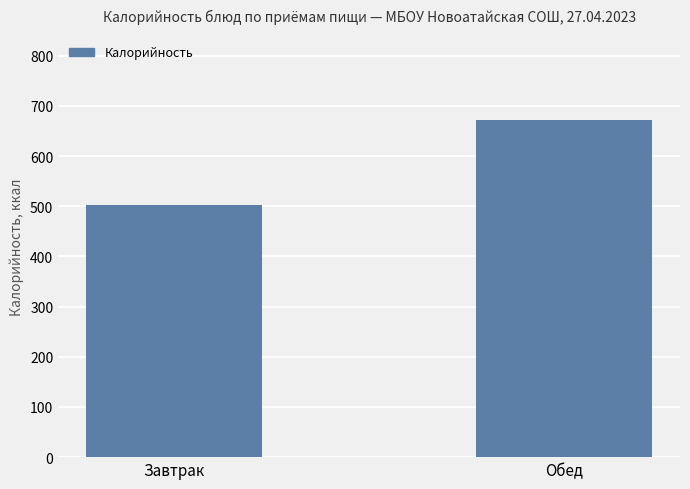

What is the change in value from Завтрак to Обед?

+170.8